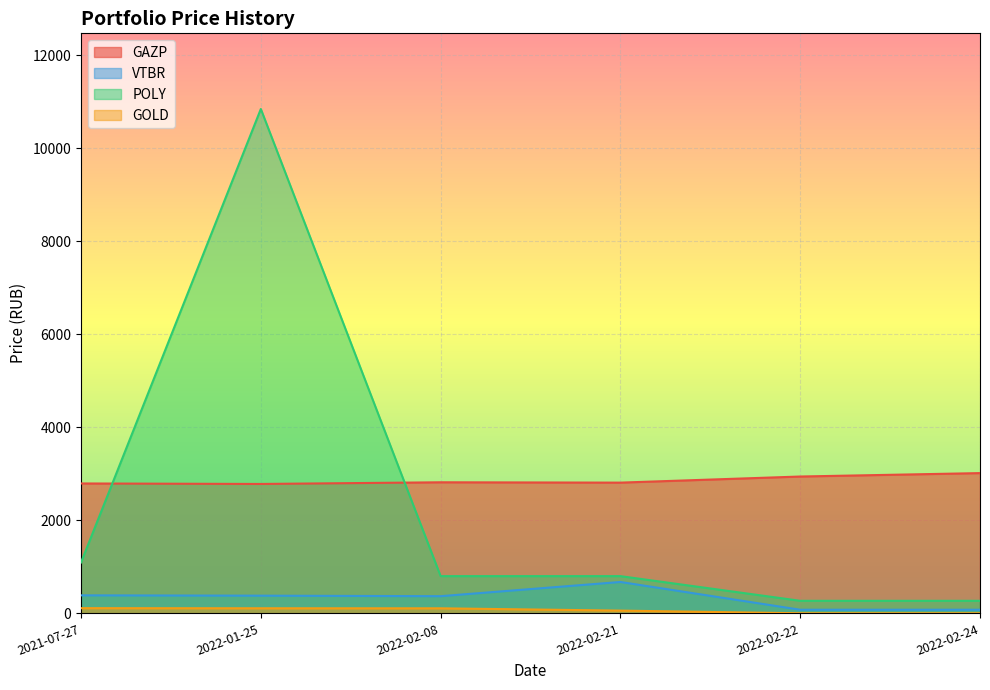

How many lines are shown in the chart?

4